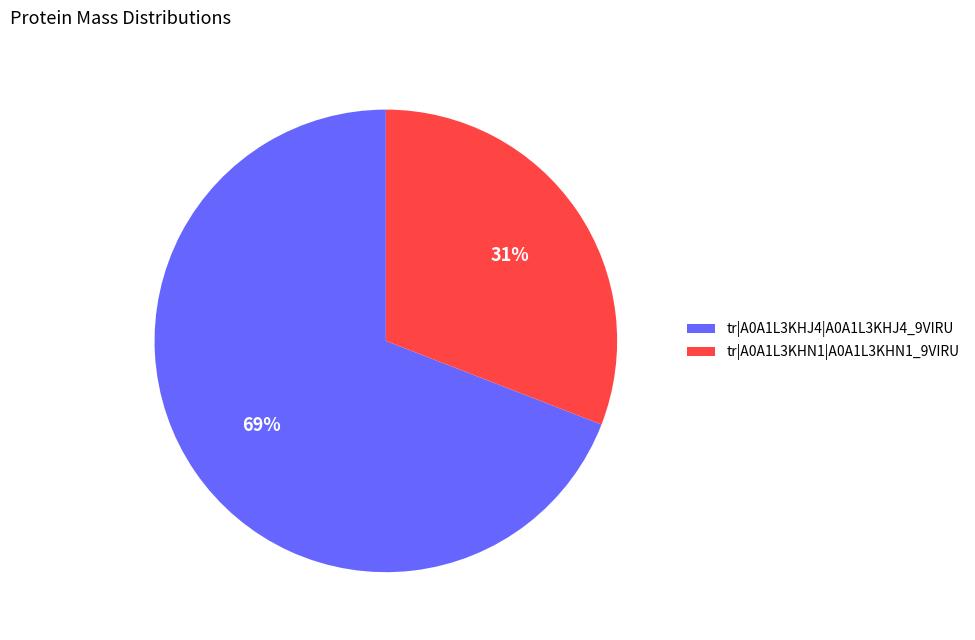

To the nearest percent, what is the difference between the tr|A0A1L3KHJ4|A0A1L3KHJ4_9VIRU and tr|A0A1L3KHN1|A0A1L3KHN1_9VIRU slice percentages?

38%